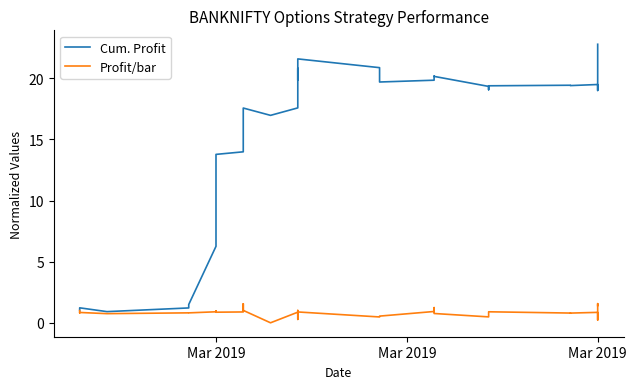

Is the value of Cum. Profit at 27 greater than the value of Profit/bar at 10?

Yes